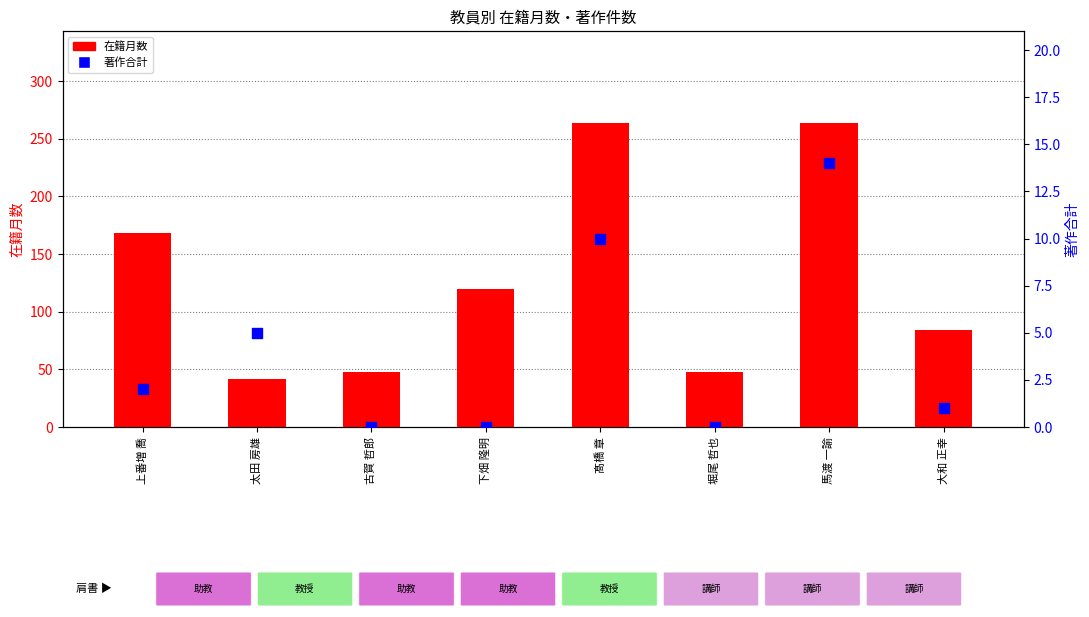

Which series reaches the minimum Y coordinate?

著作合計